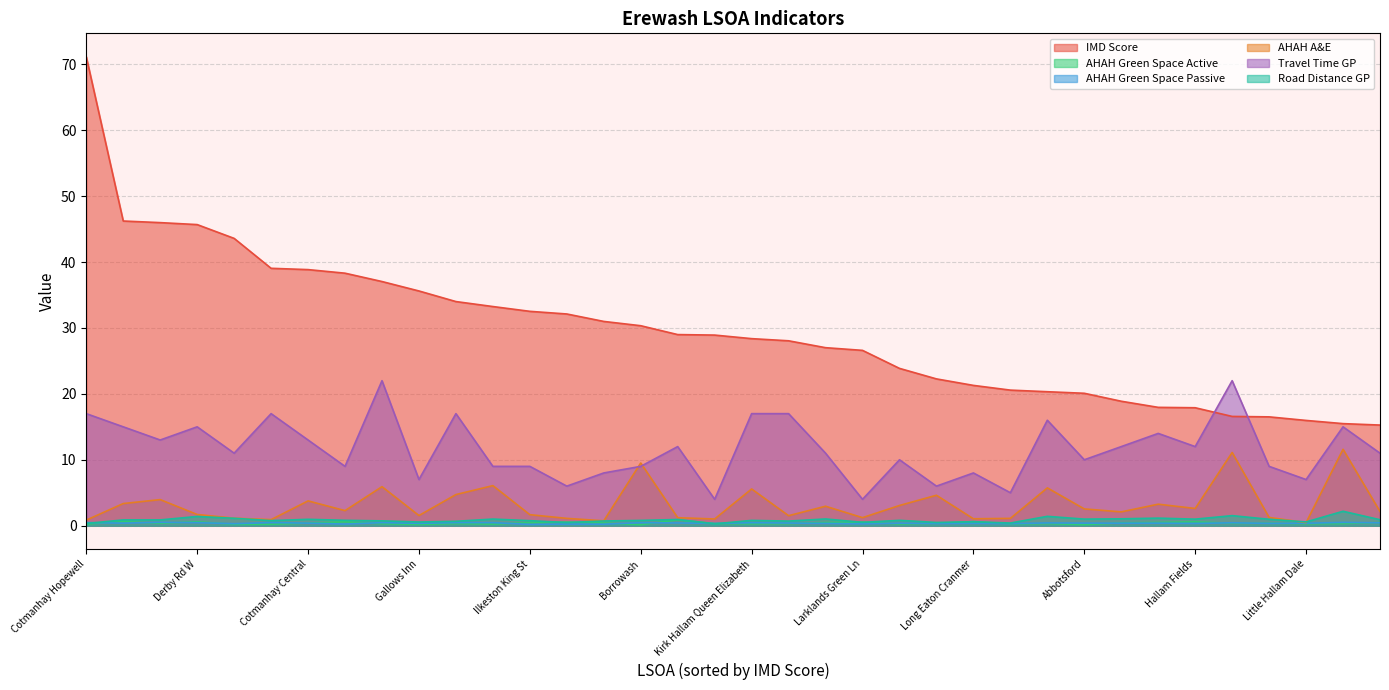

What is the difference between the second highest and minimum values in the Road Distance GP series?

1.2